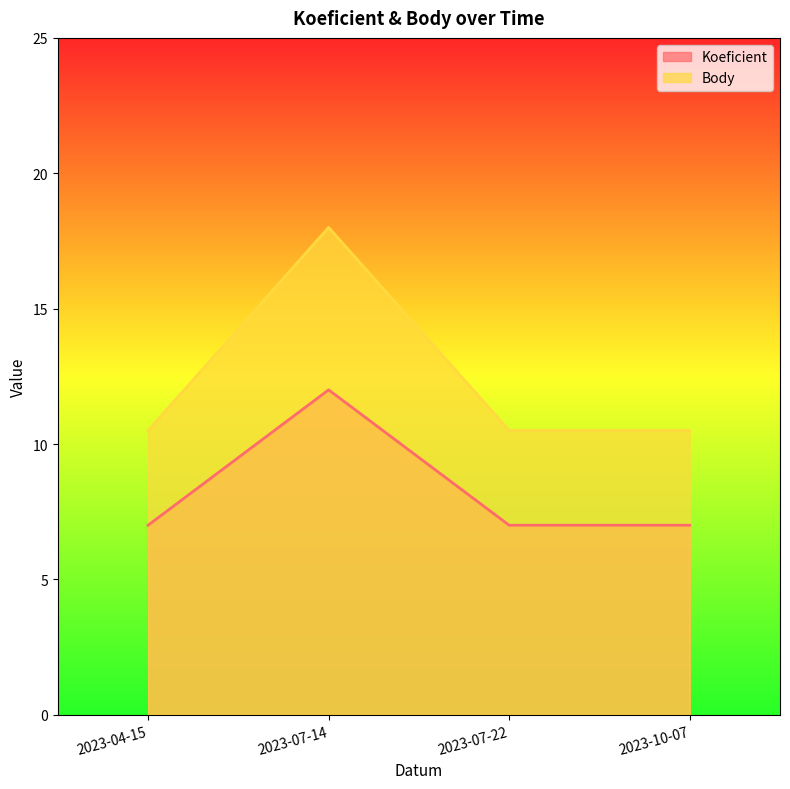

What is the smallest value displayed?

7.0